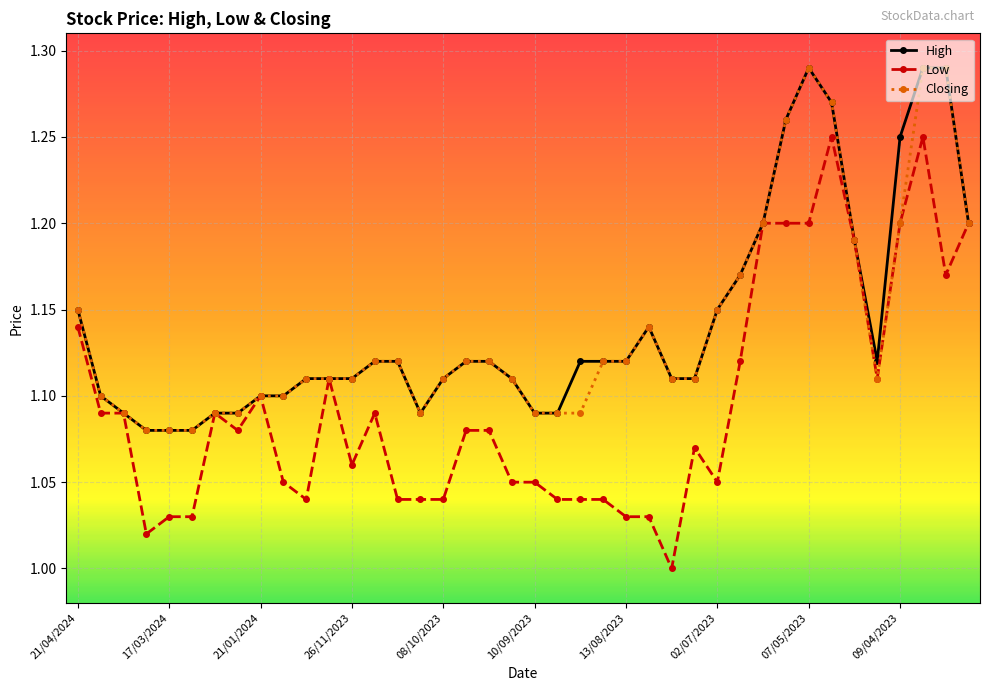

Which series has the largest range (max minus min)?

Low